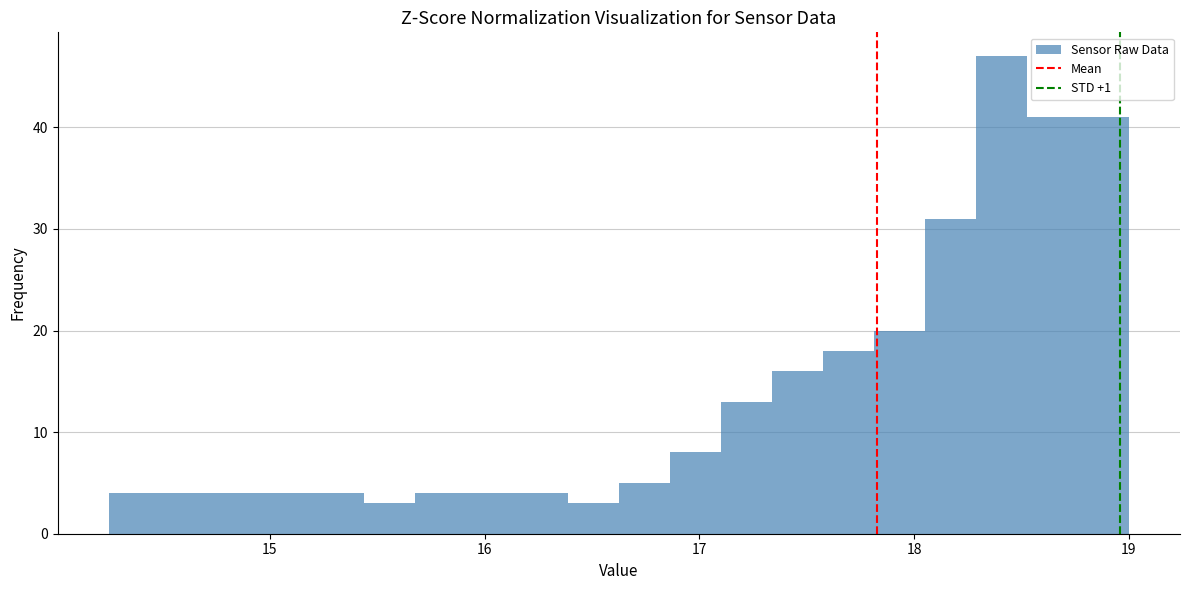

Read against the x-axis, roughly where is the centre of the tallest bar?

18.4